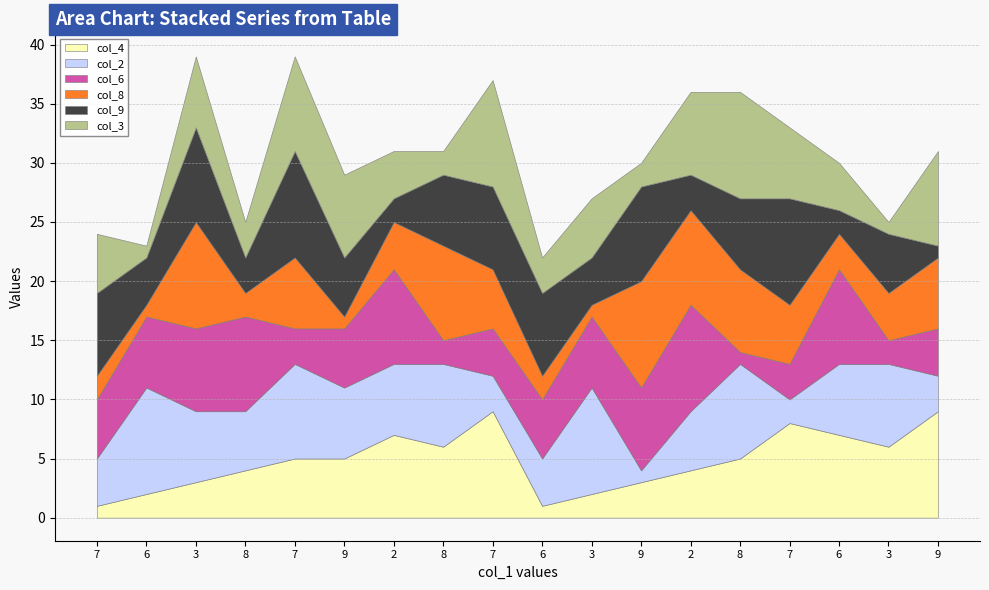

Reading right to left, list all the values displayed in this chart.

col_4: 9	6	7	8	5	4	3	2	1	9	6	7	5	5	4	3	2	1
col_2: 3	7	6	2	8	5	1	9	4	3	7	6	6	8	5	6	9	4
col_6: 4	2	8	3	1	9	7	6	5	4	2	8	5	3	8	7	6	5
col_8: 6	4	3	5	7	8	9	1	2	5	8	4	1	6	2	9	1	2
col_9: 1	5	2	9	6	3	8	4	7	7	6	2	5	9	3	8	4	7
col_3: 8	1	4	6	9	7	2	5	3	9	2	4	7	8	3	6	1	5